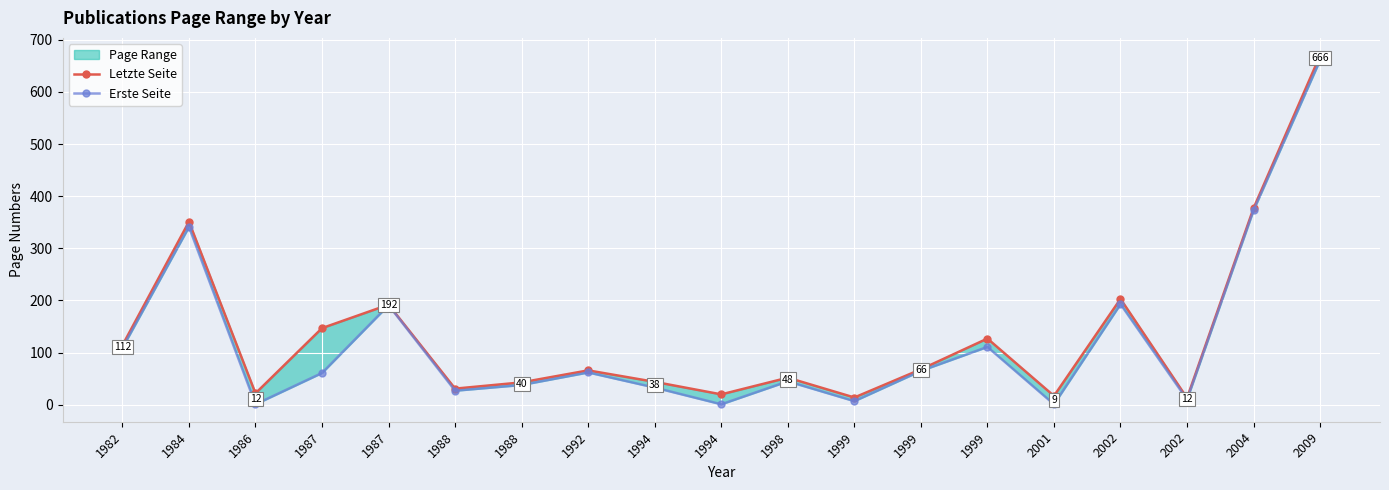

What is the total value across all series at 1994?

77